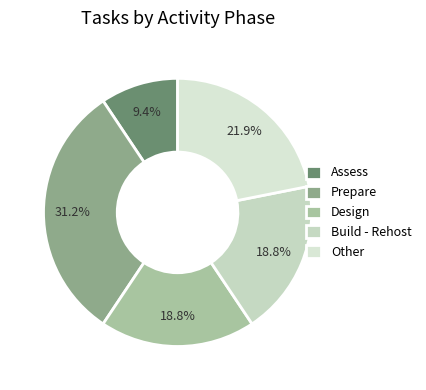

To the nearest percent, what portion does Prepare represent?

31%